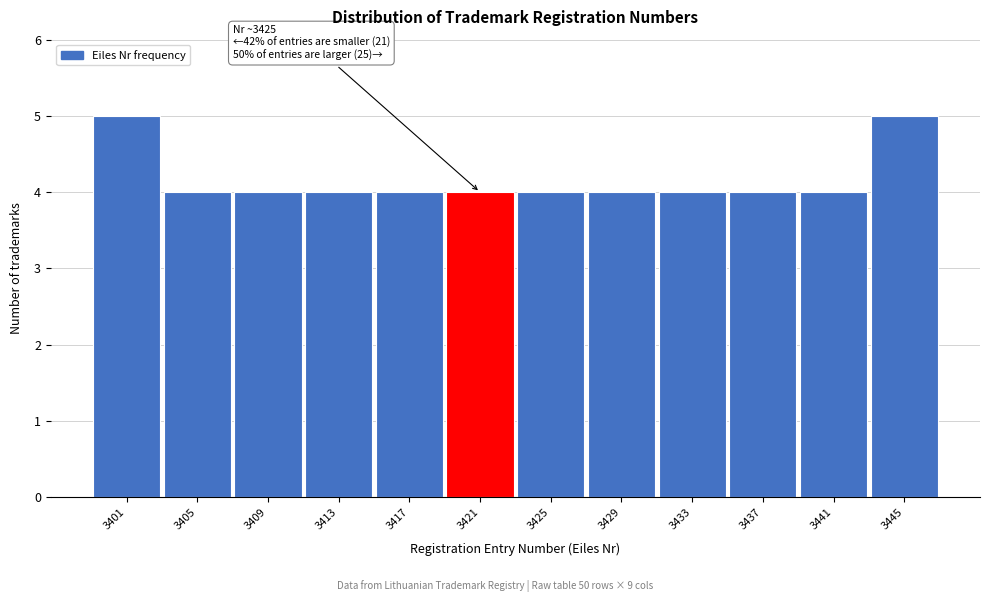

Reading left to right, extract all data points from this chart.

5	4	4	4	4	4	4	4	4	4	4	5